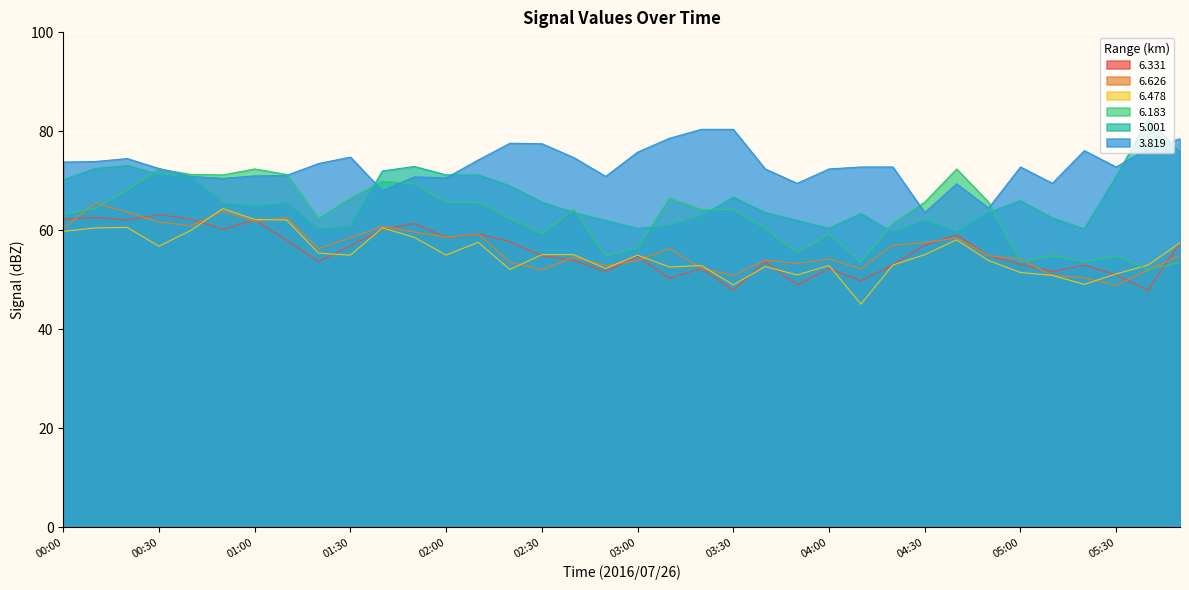

Which series ends up on top after the final intersection of 6.183 and 5.001?

5.001